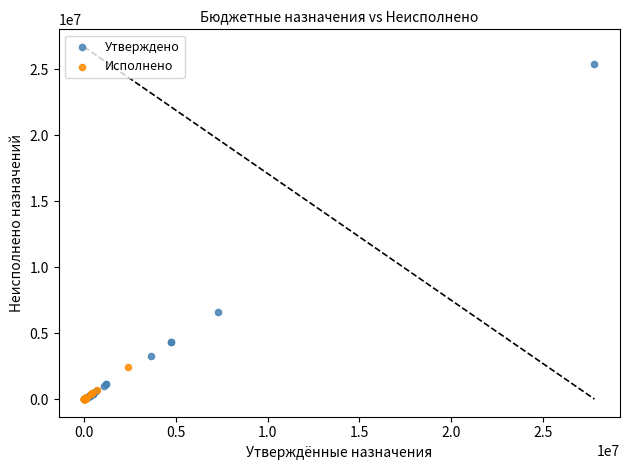

Which series contains the highest Y value?

Утверждено